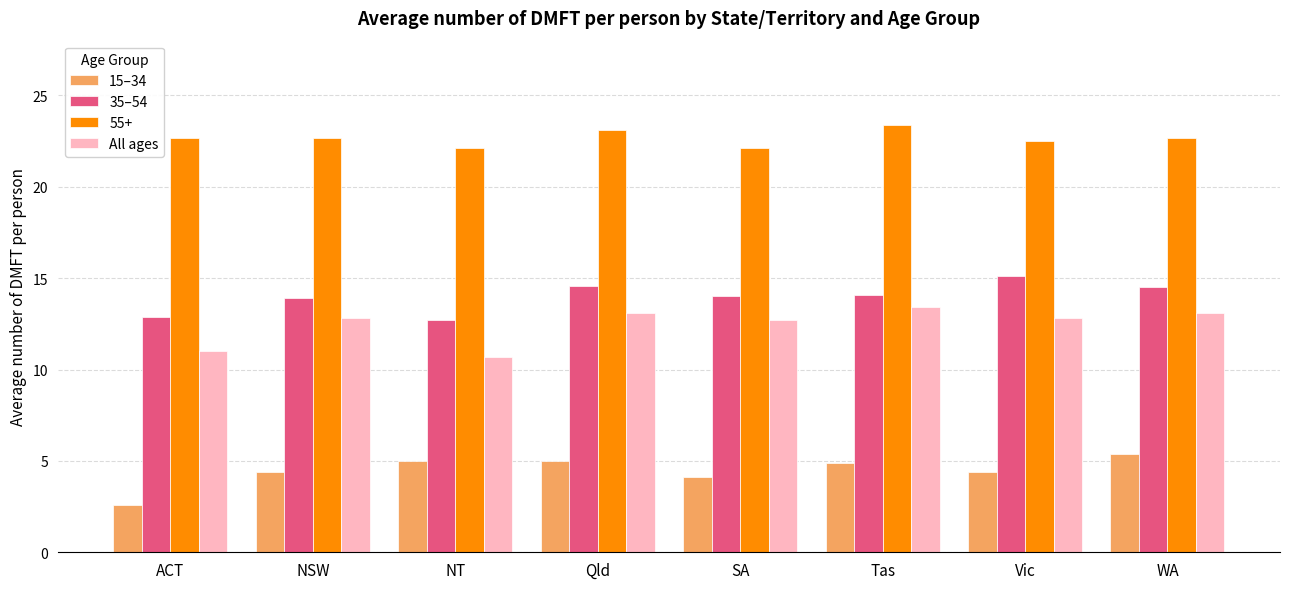

Where is 15–34 nearest to the value 4?

SA